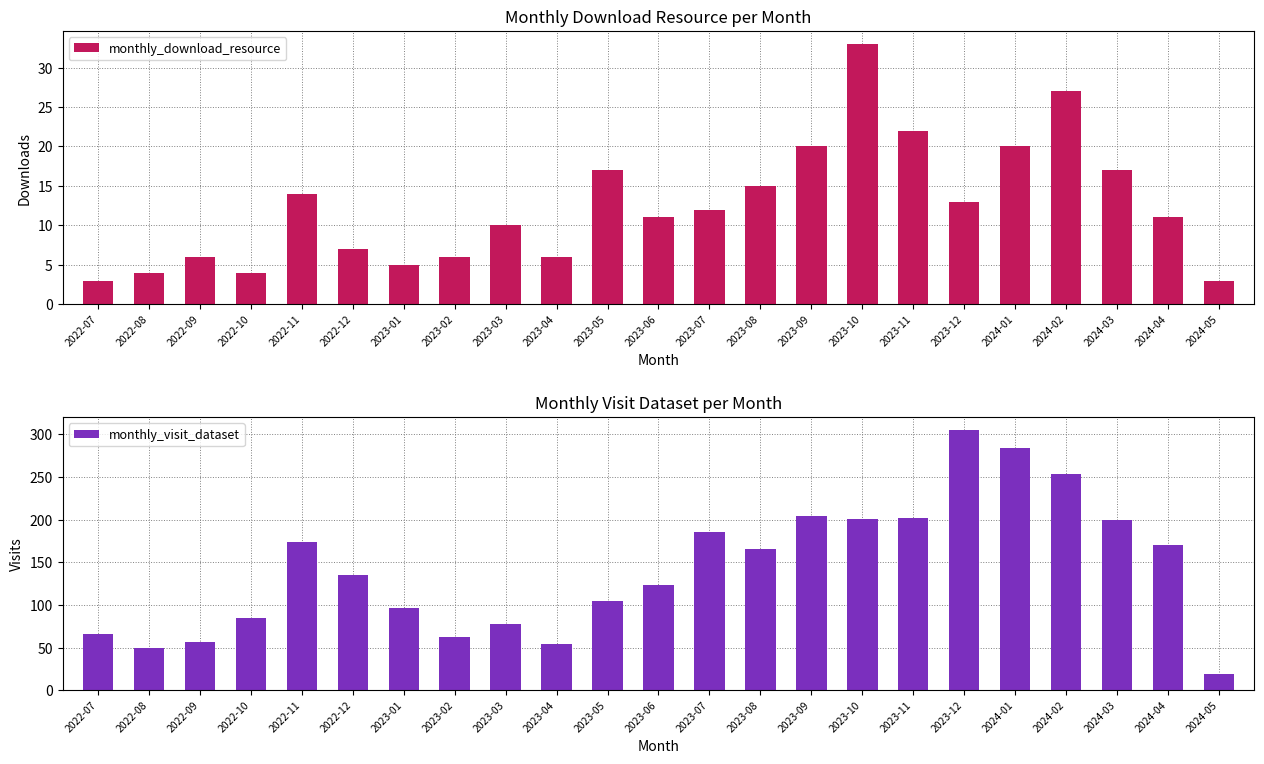

List the series in order of their overall mean, highest first.

monthly_visit_dataset, monthly_download_resource